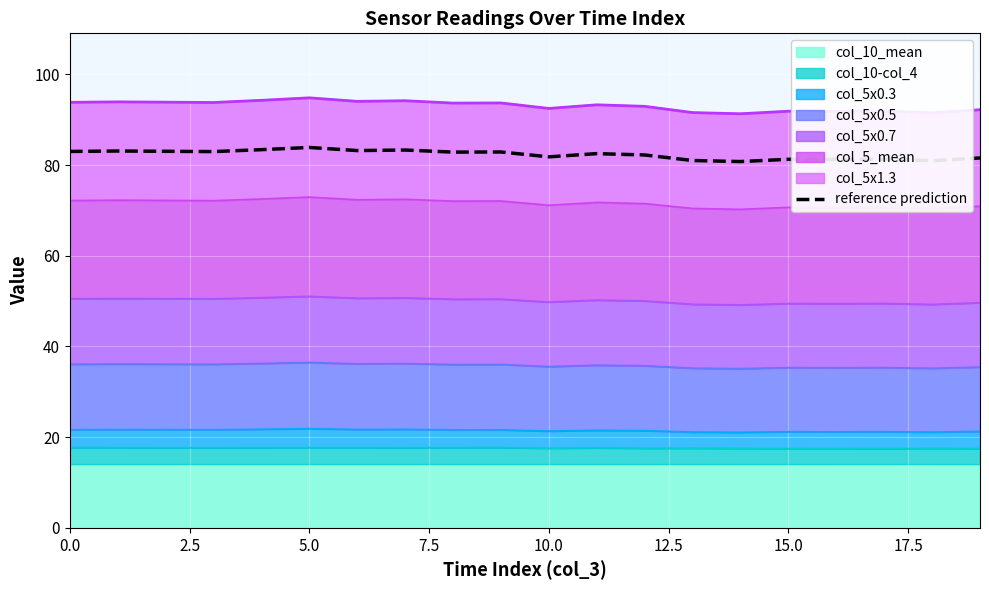

What is the change in value from 9 to 15?

-1.6